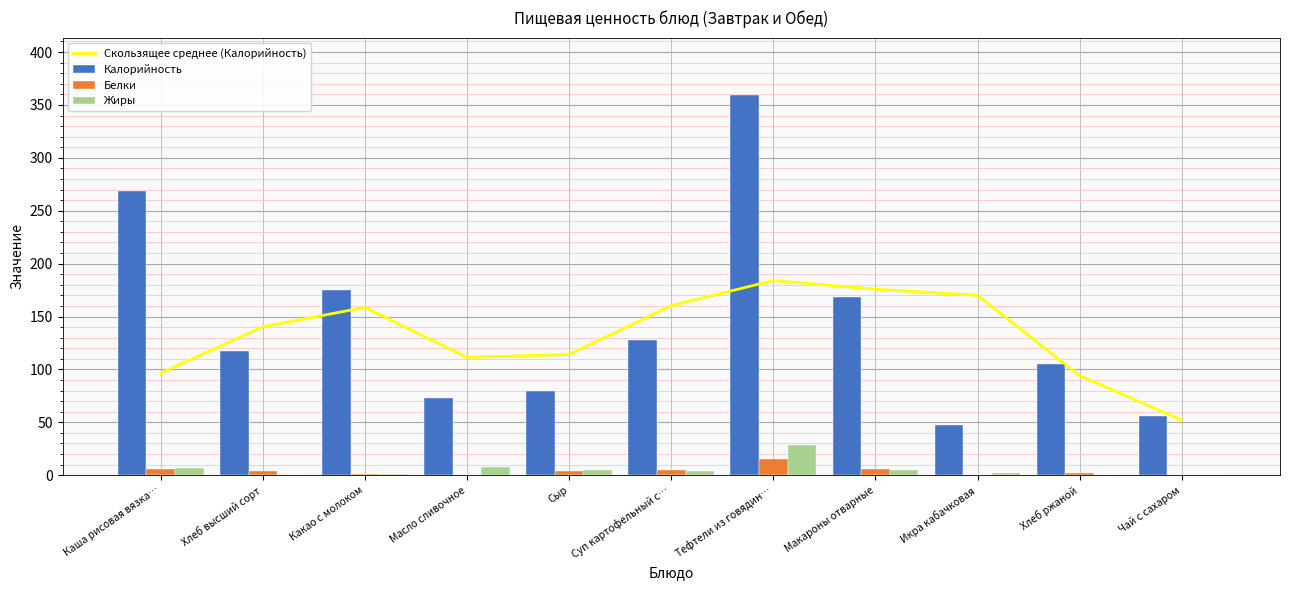

Rank the series by their maximum value, from lowest to highest.

Белки, Жиры, Скользящее среднее (Калорийность), Калорийность